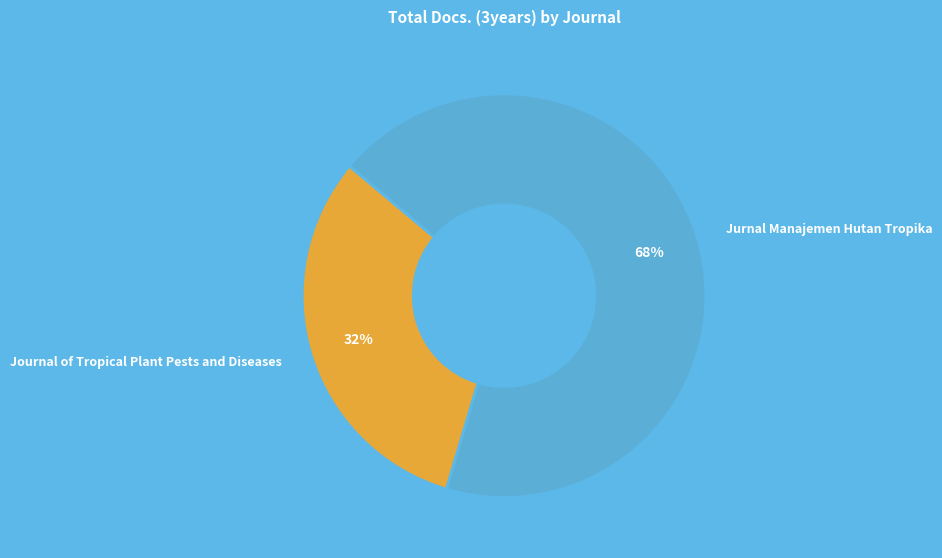

To the nearest percent, what percentage of the pie is Jurnal Manajemen Hutan Tropika?

68%